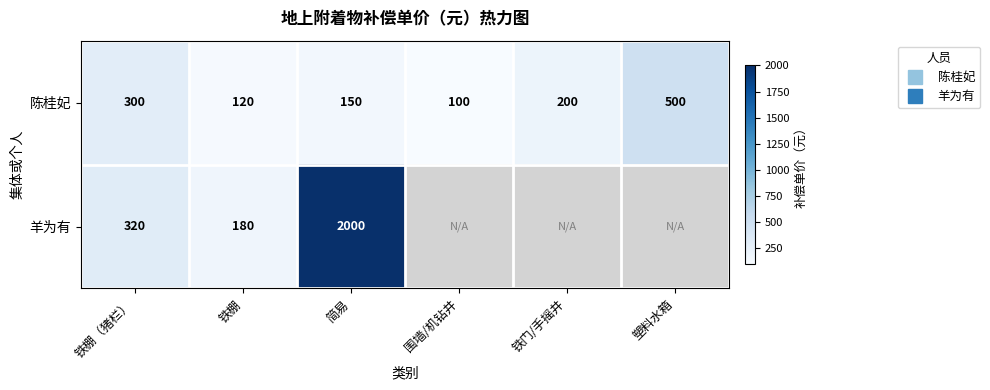

At 围墙/机钻井, list the series in order from largest to smallest.

陈桂妃, 羊为有